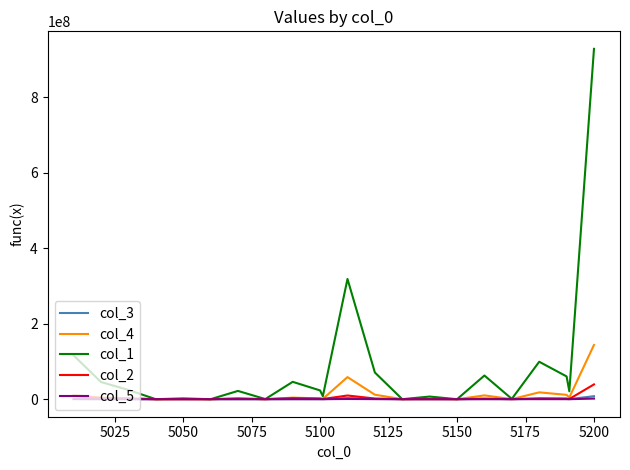

What is the maximum value shown in the chart?

928400139